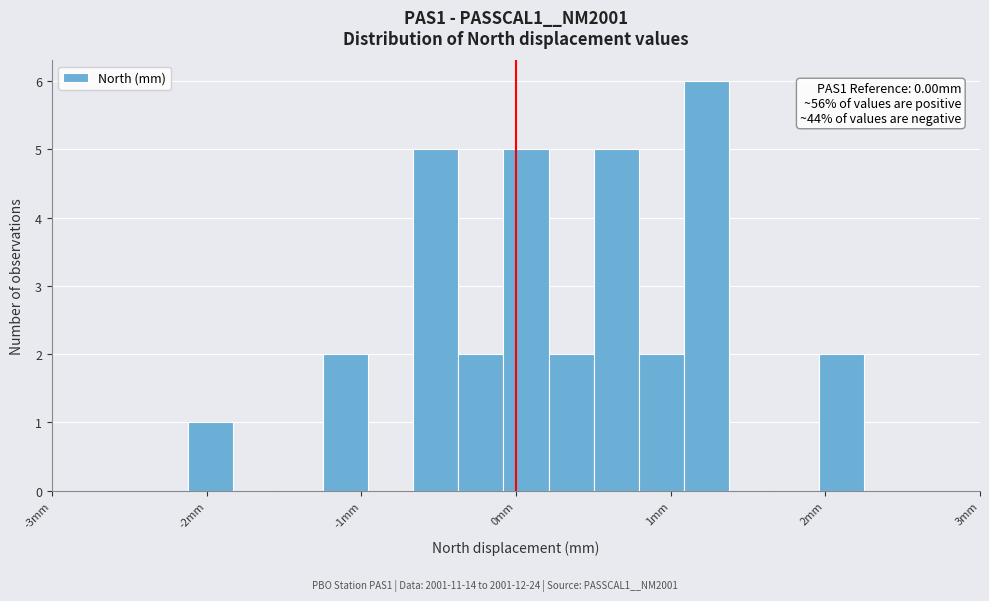

Read against the x-axis, roughly where is the centre of the tallest bar?

1.2